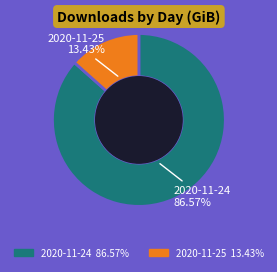

To the nearest percent, what is the difference between the 2020-11-25 and 2020-11-24 slice percentages?

73%